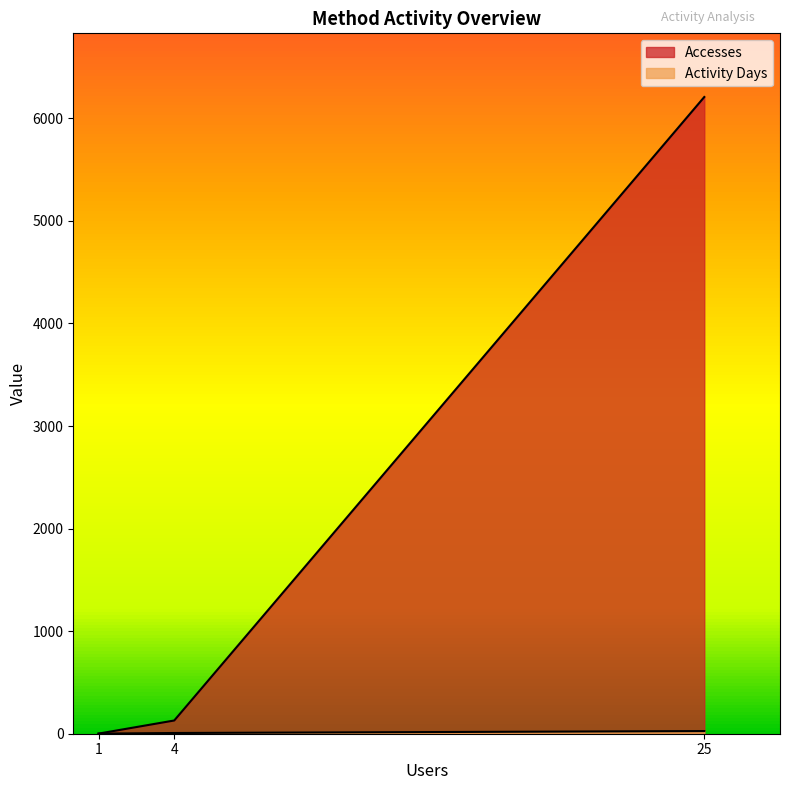

Rank the series by their average value, from highest to lowest.

Accesses, Activity Days